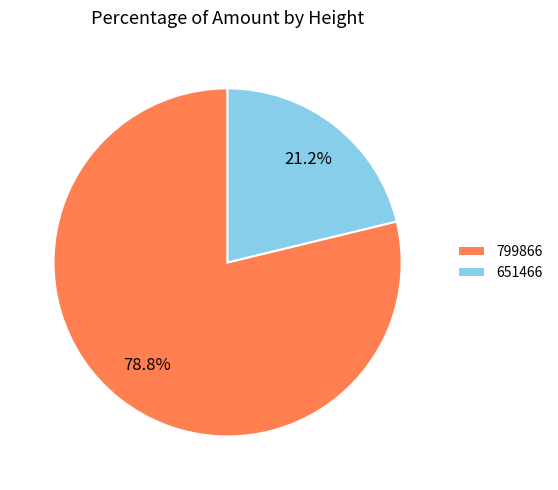

The 799866 slice represents 69% of the pie. True or false?

False